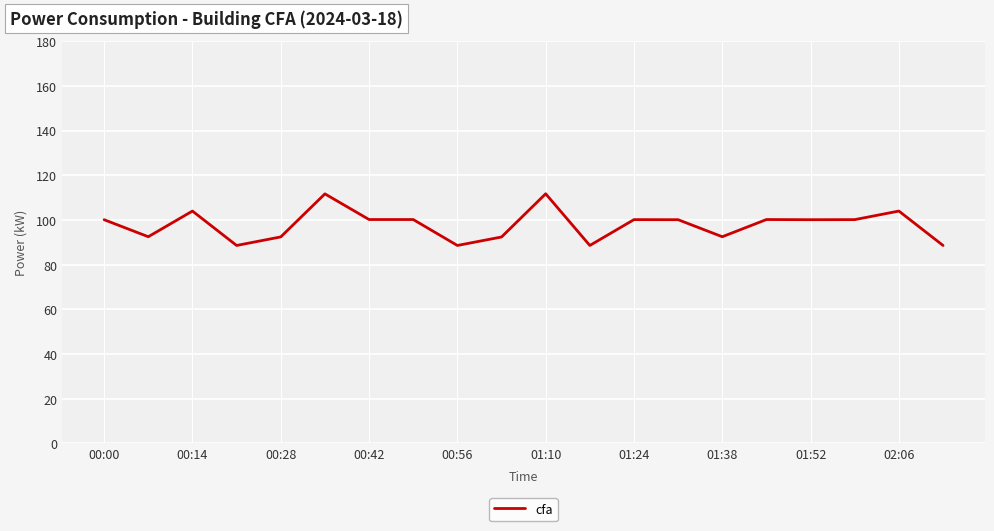

What is the maximum value shown in the chart?

111.7